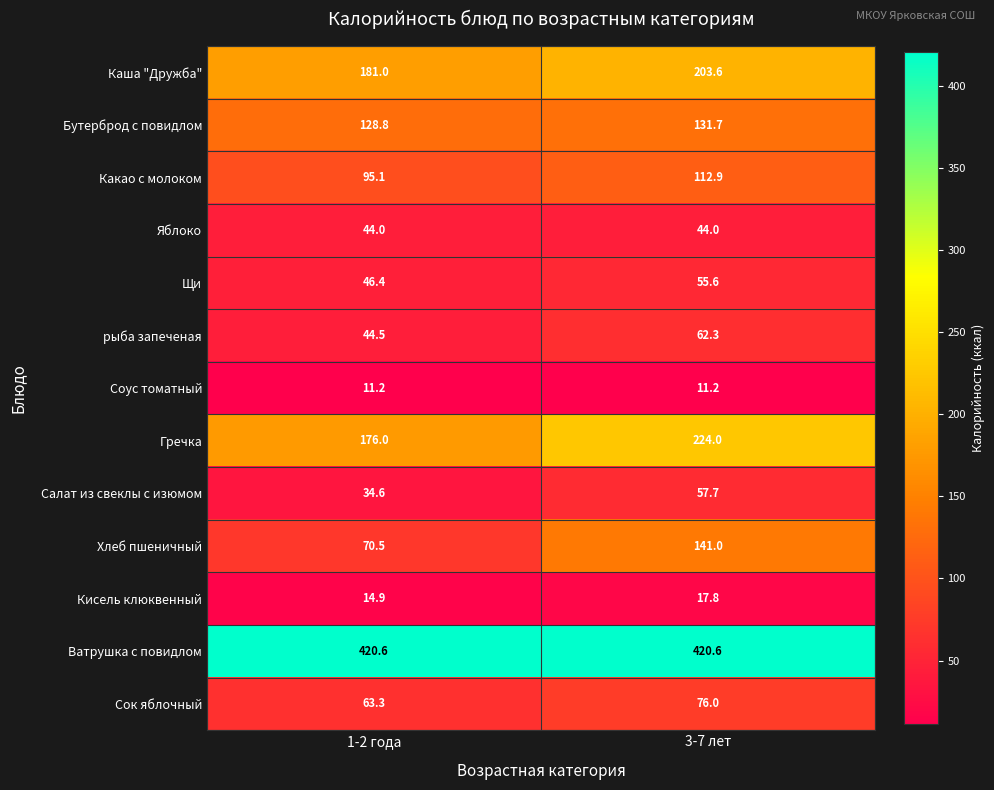

What is the average value of the Какао с молоком series?

104.0